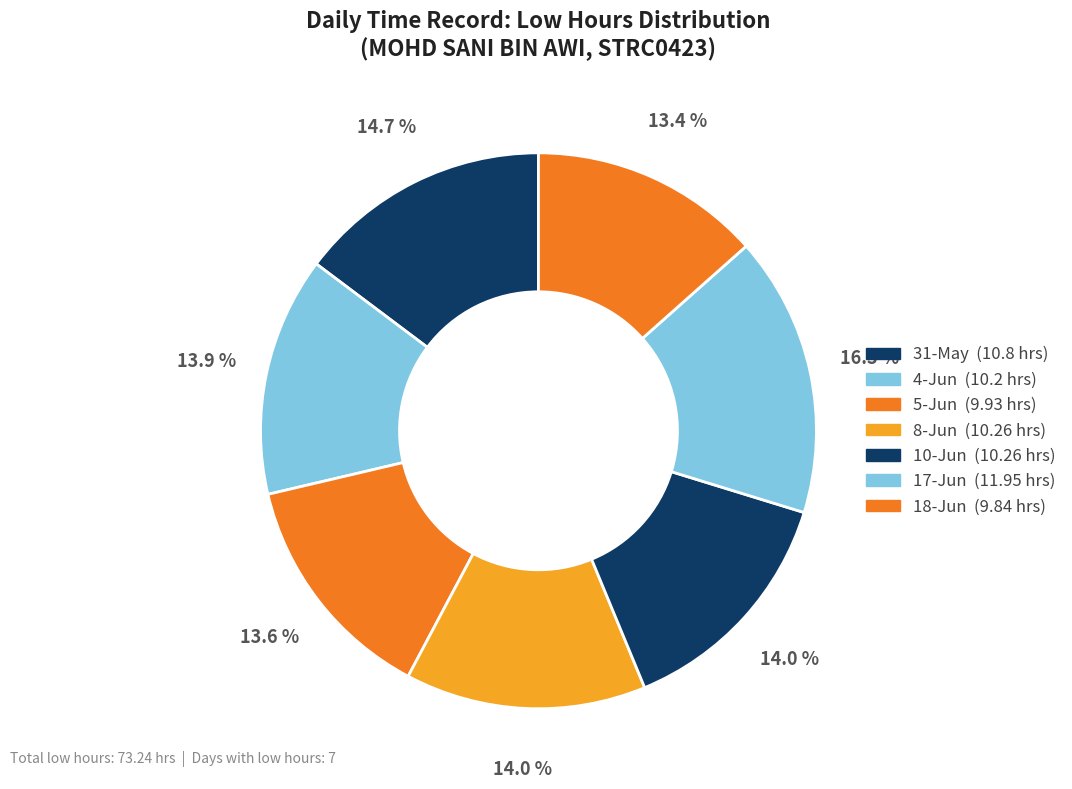

Count the number of slices in the pie.

7